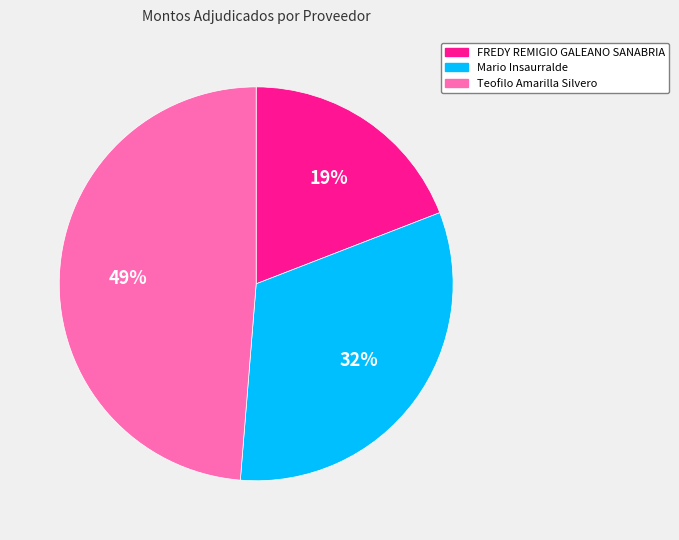

How many segments does this pie chart have?

3